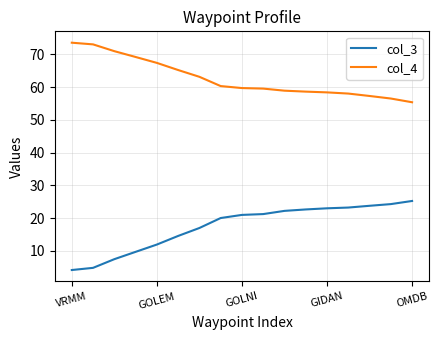

What is the difference between the maximum and minimum values in the col_3 series?

21.1